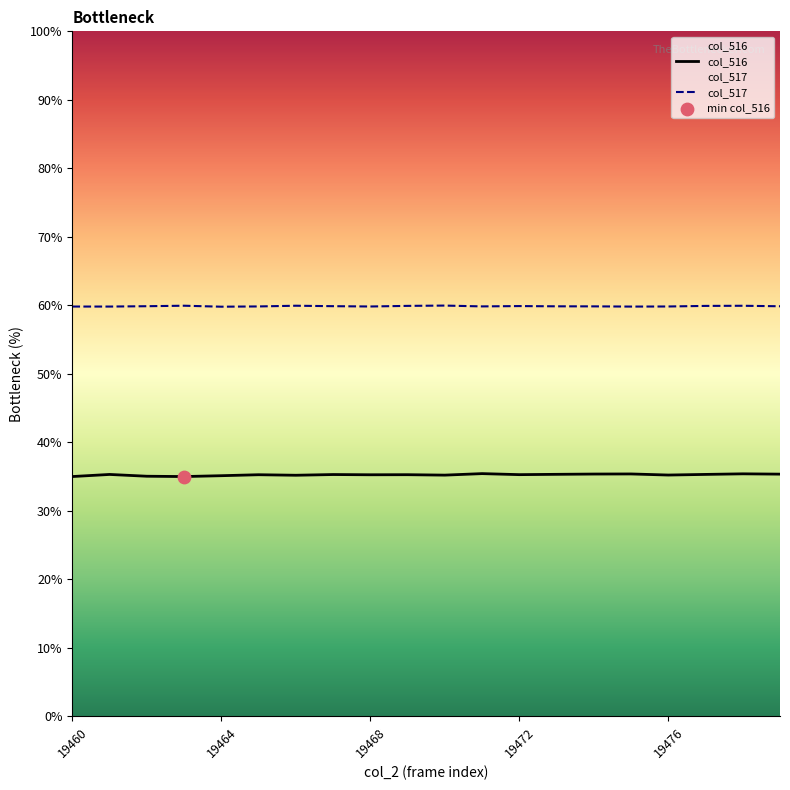

What are all the series names shown in the legend?

col_516, col_517